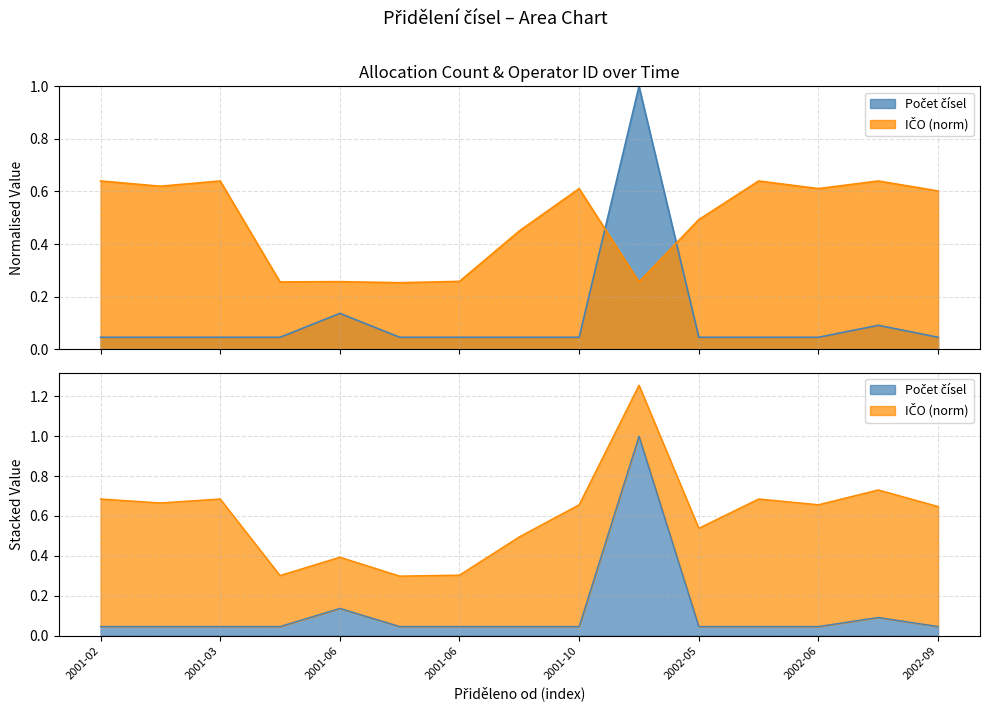

How many times do IČO (scaled) and Počet čísel cross each other?

2